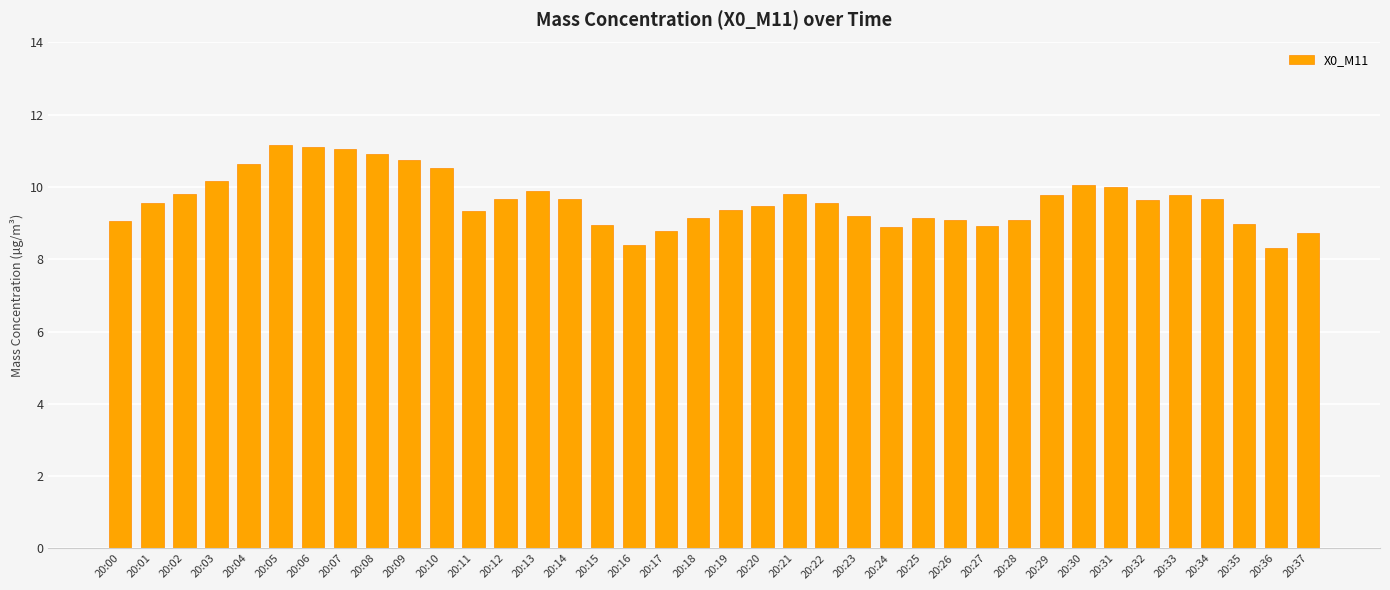

How many bars are there in total?

38